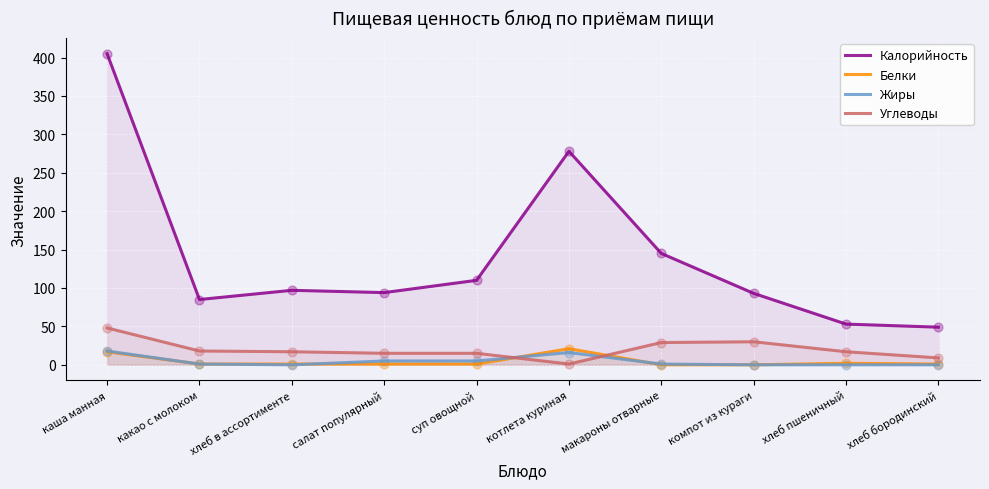

Which series has the widest spread of Y values?

Калорийность